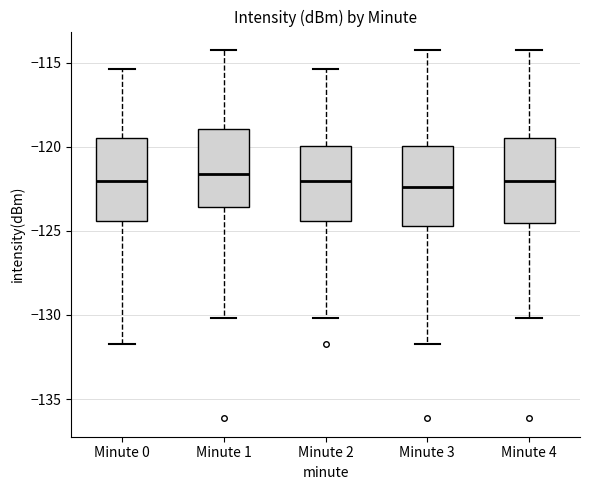

Reading left to right, read every box against the y-axis: the position of its median line, the range the box covers, and the ends of its whiskers. The values are not printed on the chart, so give them approximately, as read against the axis.

Minute 0: median -122.0, box -124.5 to -119.5, whiskers -131.5 to -115.5
Minute 1: median -121.5, box -123.5 to -119.0, whiskers -130.0 to -114.0
Minute 2: median -122.0, box -124.5 to -120.0, whiskers -130.0 to -115.5
Minute 3: median -122.5, box -124.5 to -120.0, whiskers -131.5 to -114.0
Minute 4: median -122.0, box -124.5 to -119.5, whiskers -130.0 to -114.0